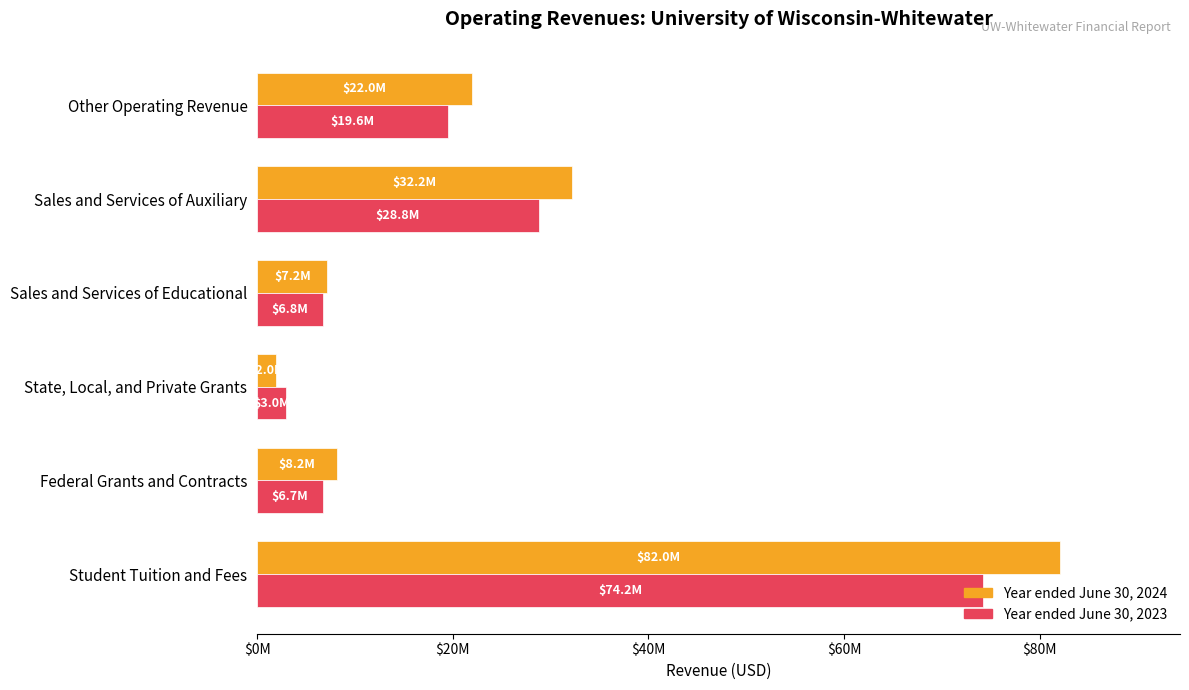

What is the minimum value shown in the chart?

1962716.5